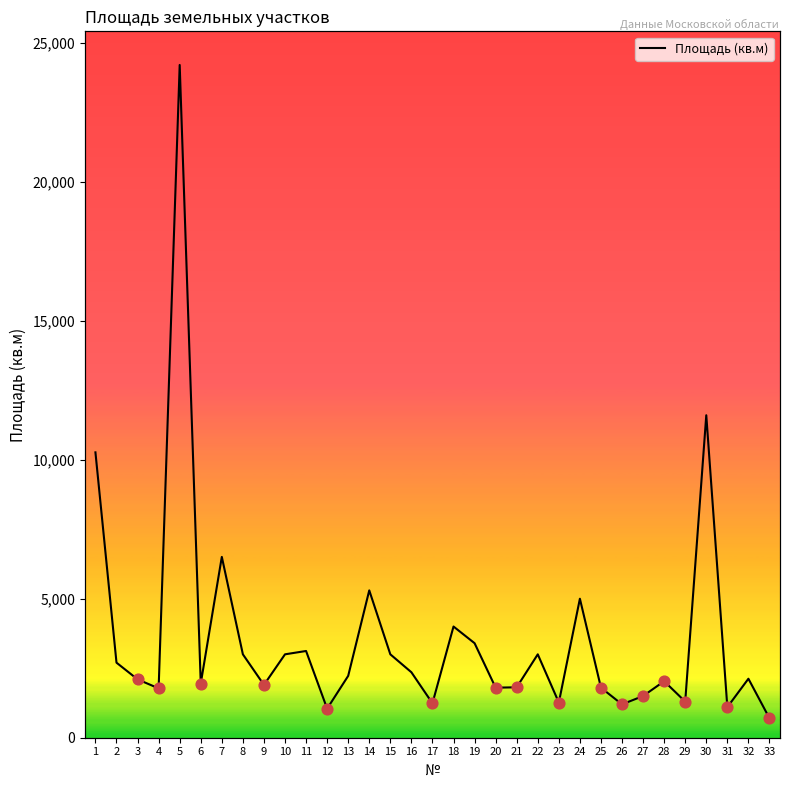

What is the change in value from 11 to 32?

-998